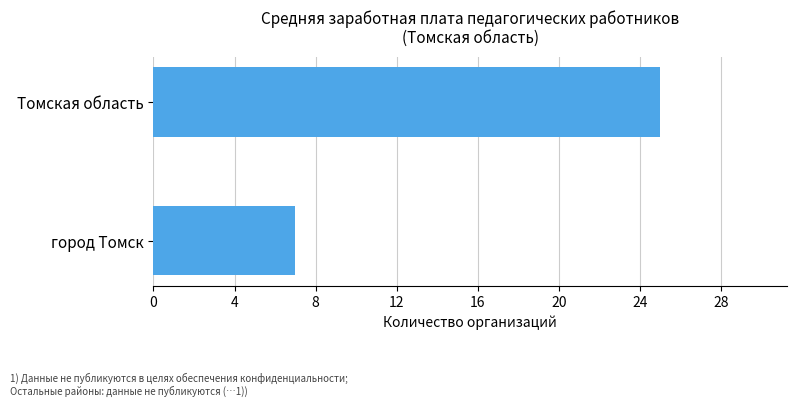

List the labels in order of value, largest first.

Томская область, город Томск